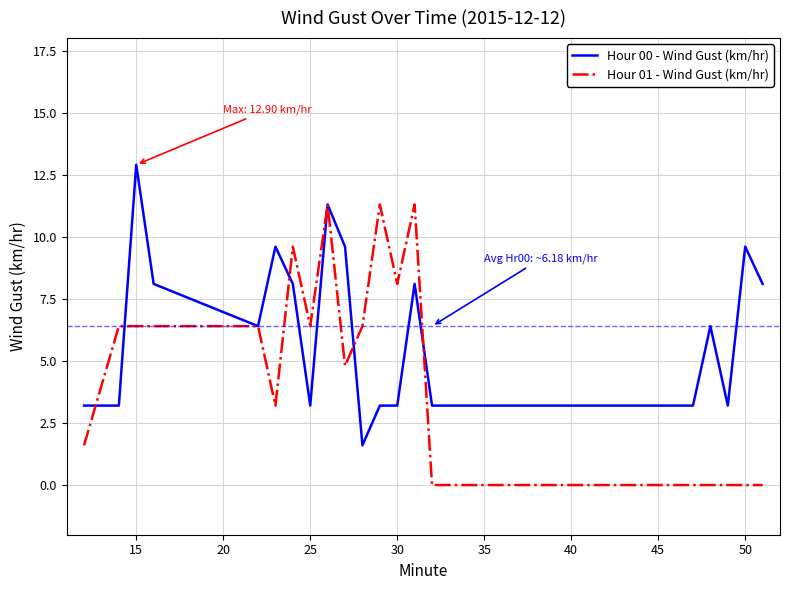

Reading left to right, transcribe all the data shown in this chart.

Hour 00 - Wind Gust (km/hr): 3.2	3.2	12.9	8.1	6.4	9.6	8.1	3.2	11.3	9.6	1.6	3.2	3.2	8.1	3.2	3.2	6.4	3.2	9.6	8.1
Hour 01 - Wind Gust (km/hr): 1.6	6.4	6.4	6.4	6.4	3.2	9.6	6.4	11.3	4.8	6.4	11.3	8.1	11.3	0.0	0.0	0.0	0.0	0.0	0.0